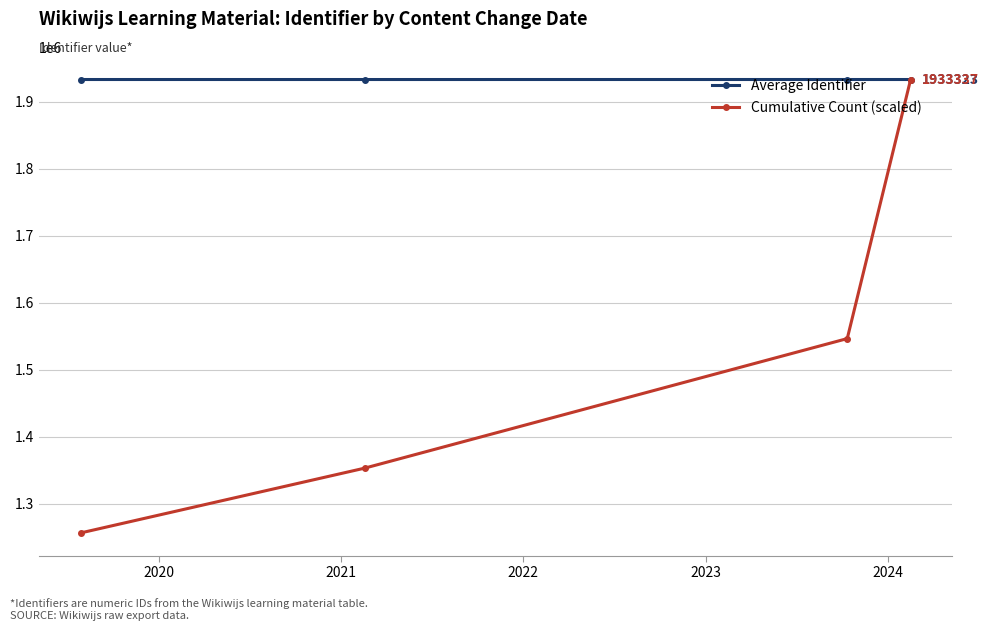

What is the smallest value displayed?

1256669.4